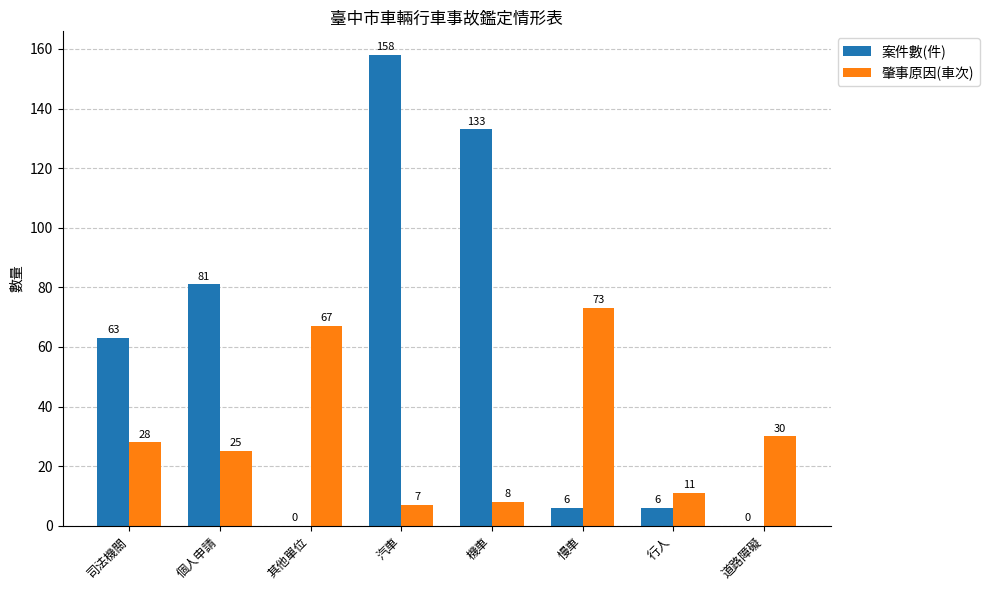

What is the total value across all series at 其他單位?

67